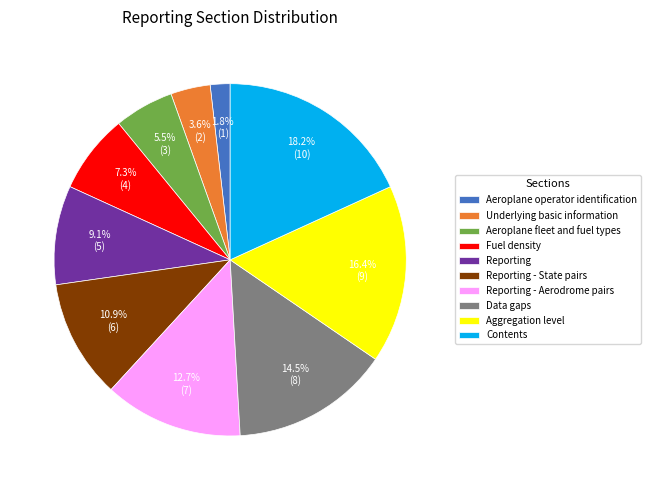

How many slices are in this pie chart?

10